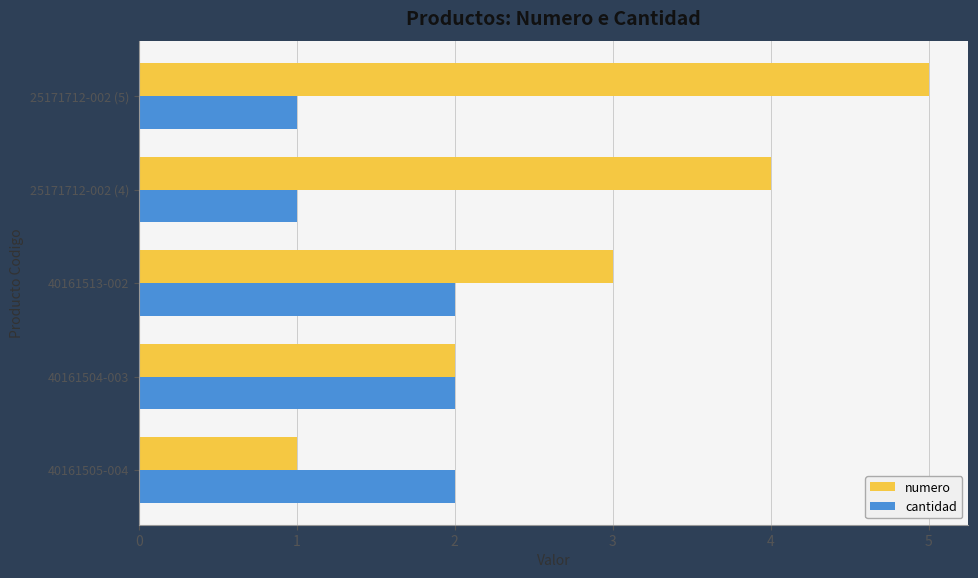

At which category does the chart reach its peak across all series?

25171712-002 (5)